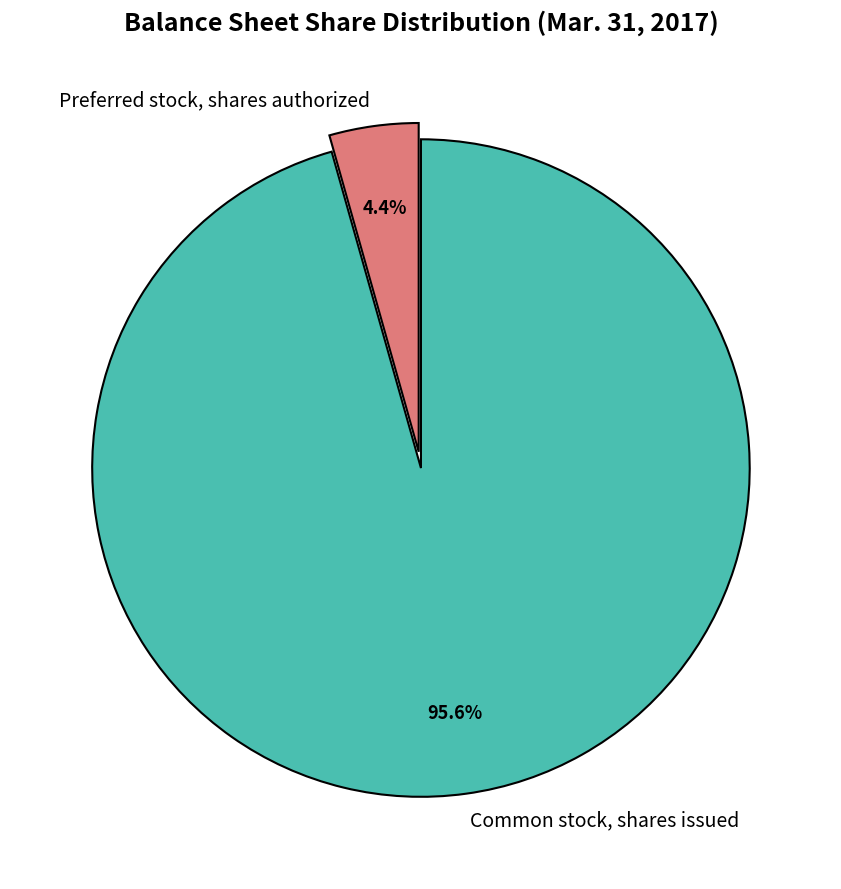

To the nearest percent, what is the difference between the Preferred stock, shares authorized and Common stock, shares issued slice percentages?

91%